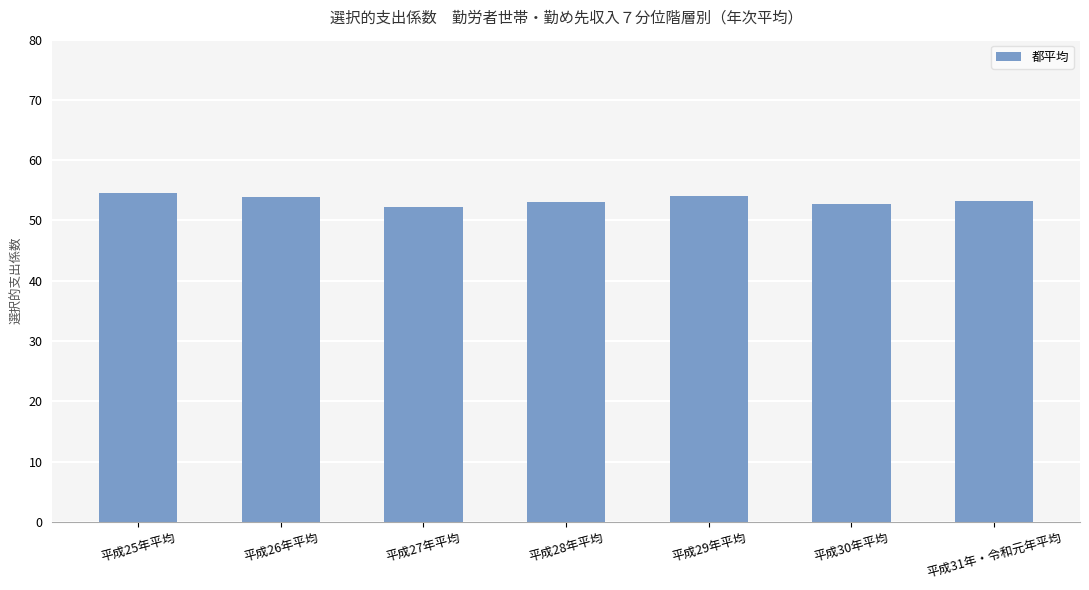

What is the value of the 4th bar from the left?

53.0